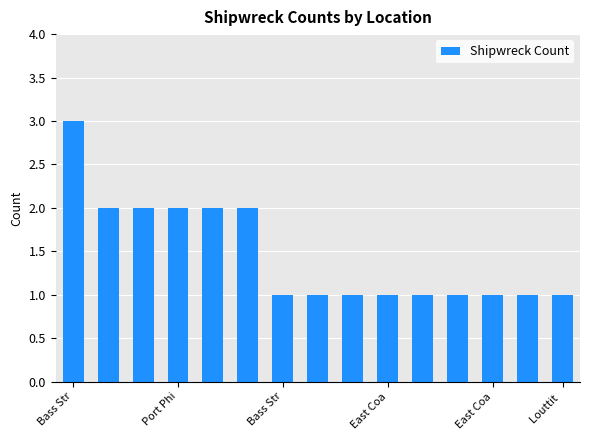

What is the greatest value displayed?

3